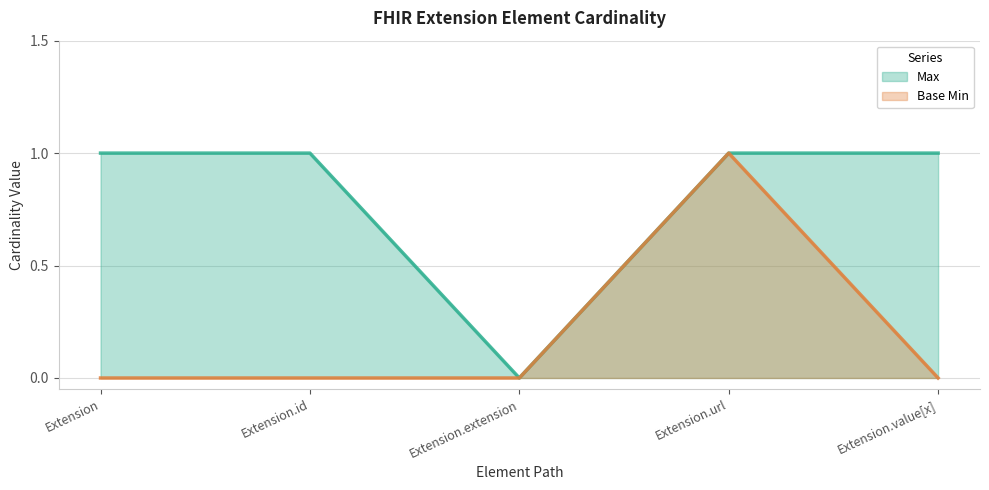

What are all the series names shown in the legend?

Max, Base Min